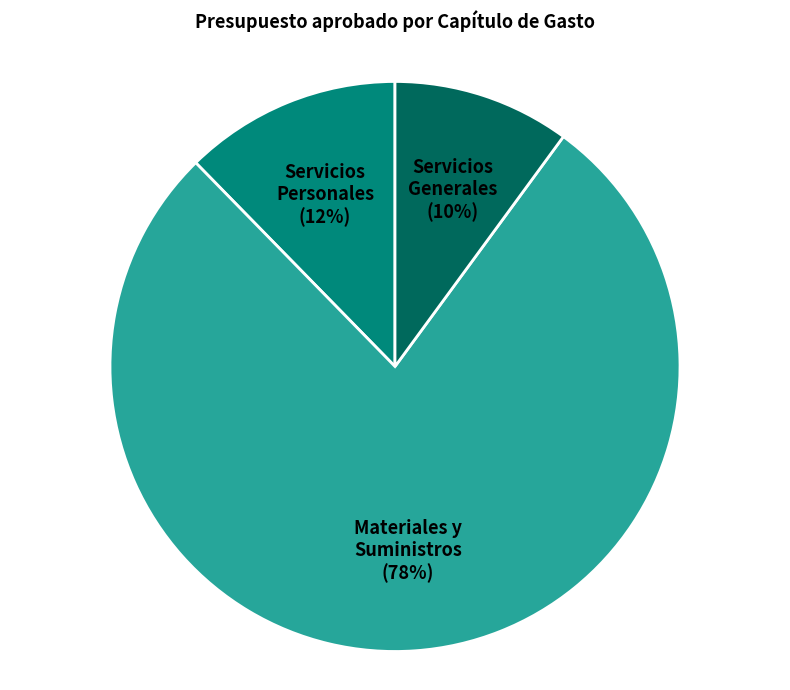

Is there a majority slice in this chart?

Yes